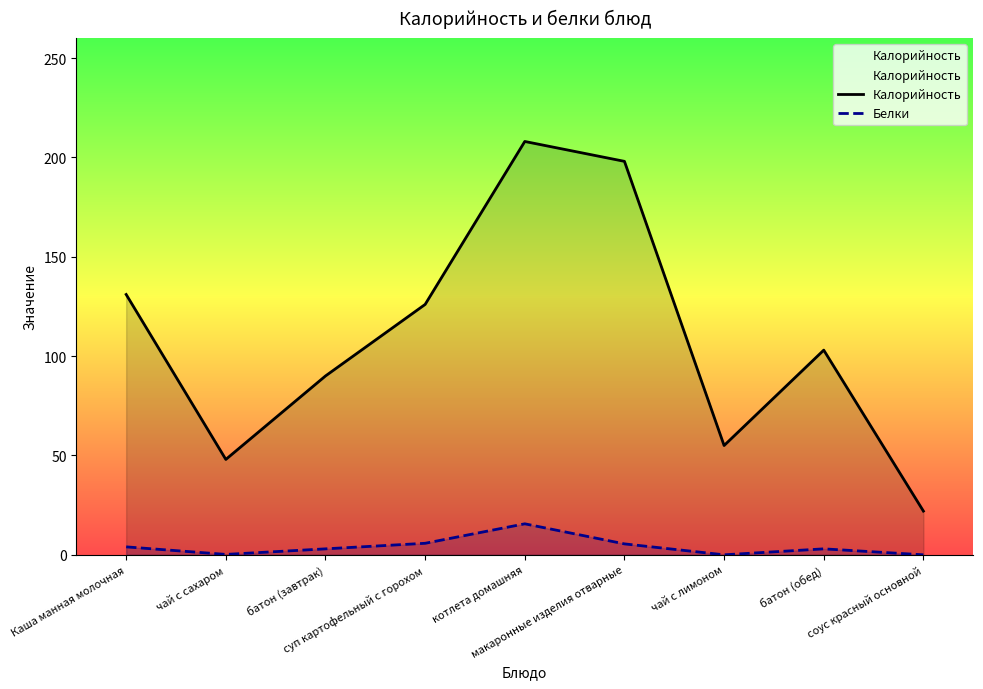

Count the number of categories in the chart.

9